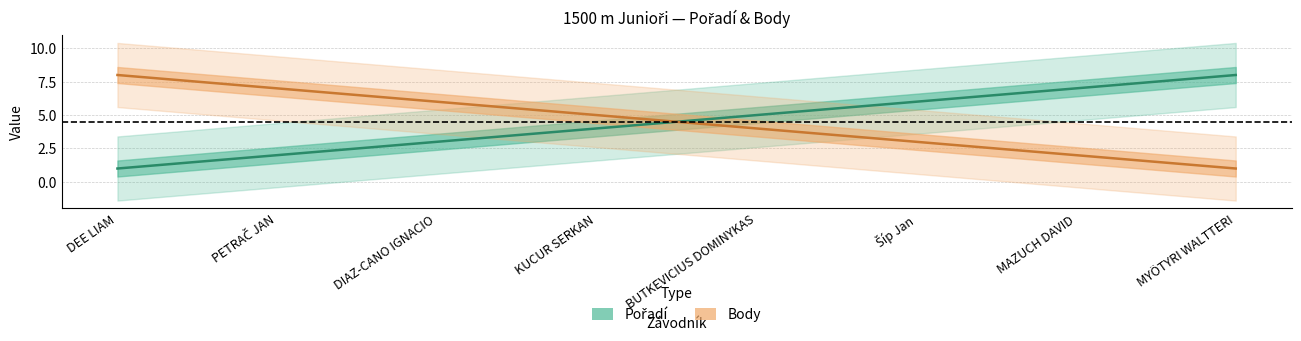

What is the average value of the Body series?

4